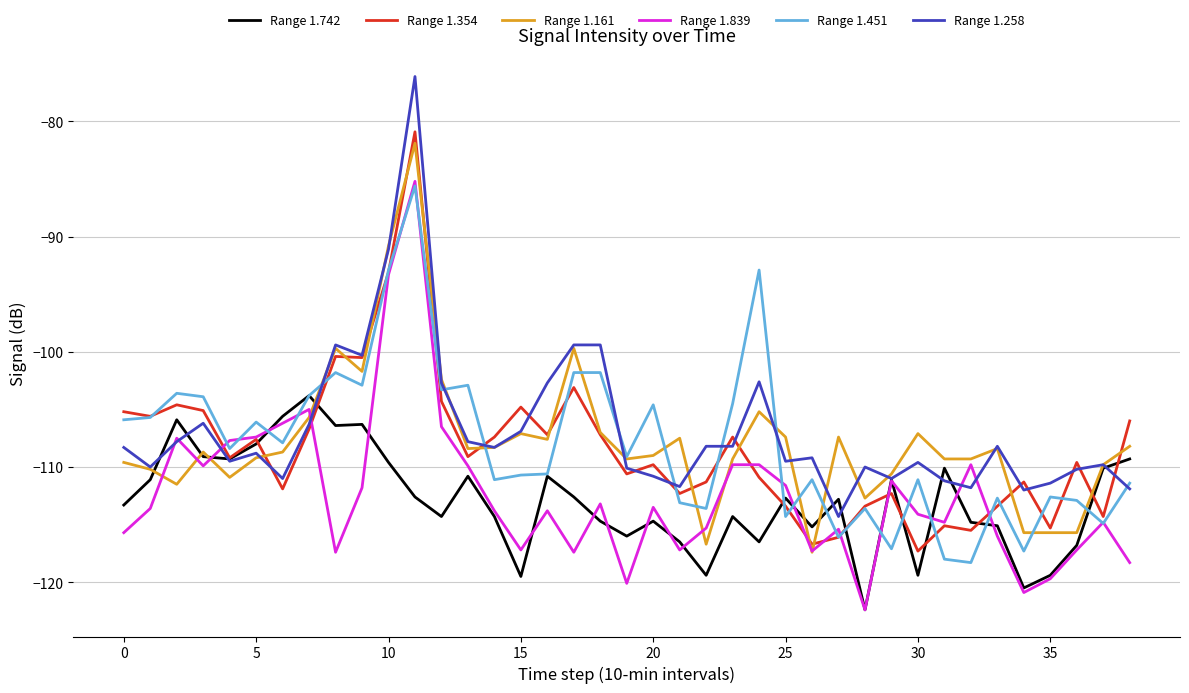

What is the maximum value for Range 1.161?

-81.9